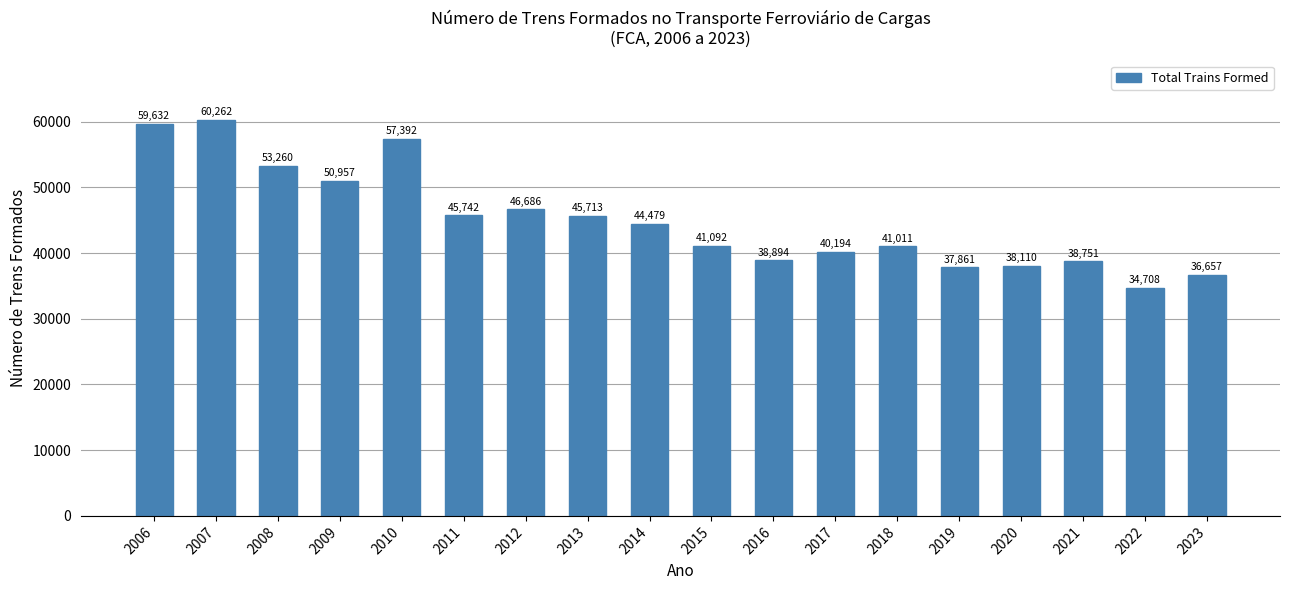

How many bars are there in total?

18